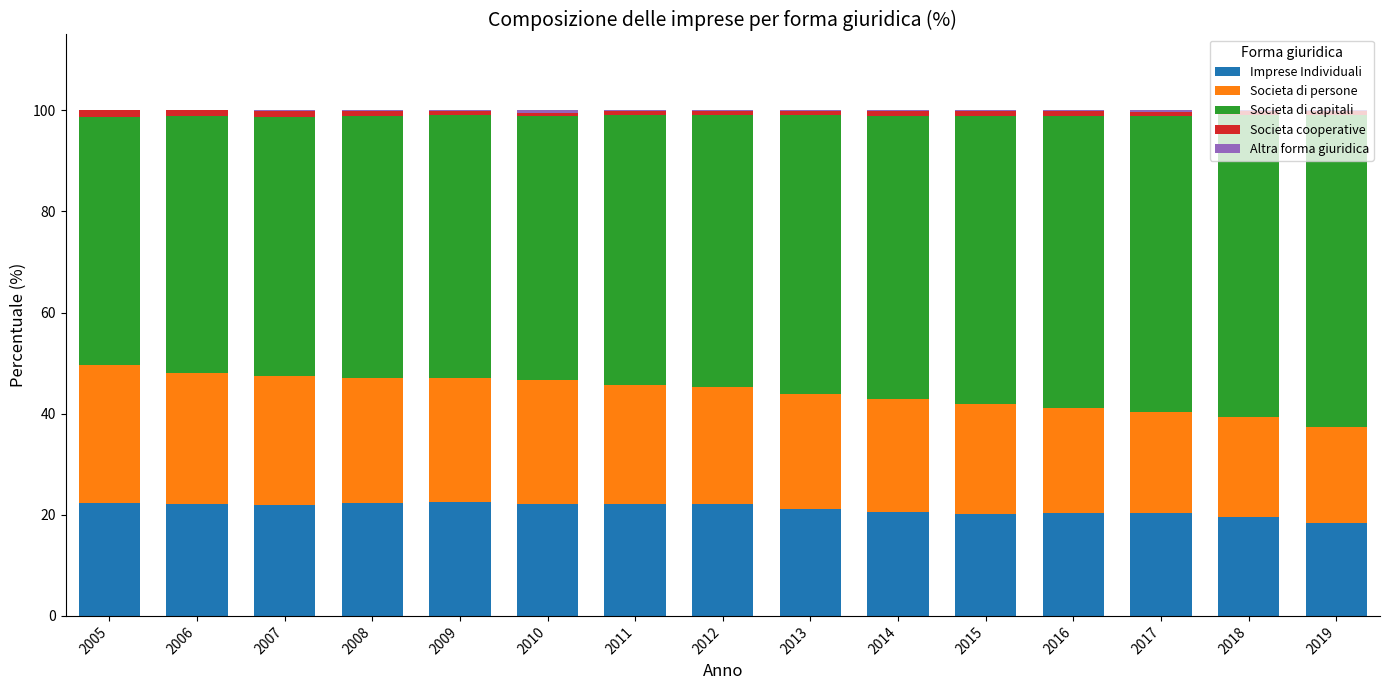

The Imprese Individuali series shows 22.4 at 2008. True or false?

True